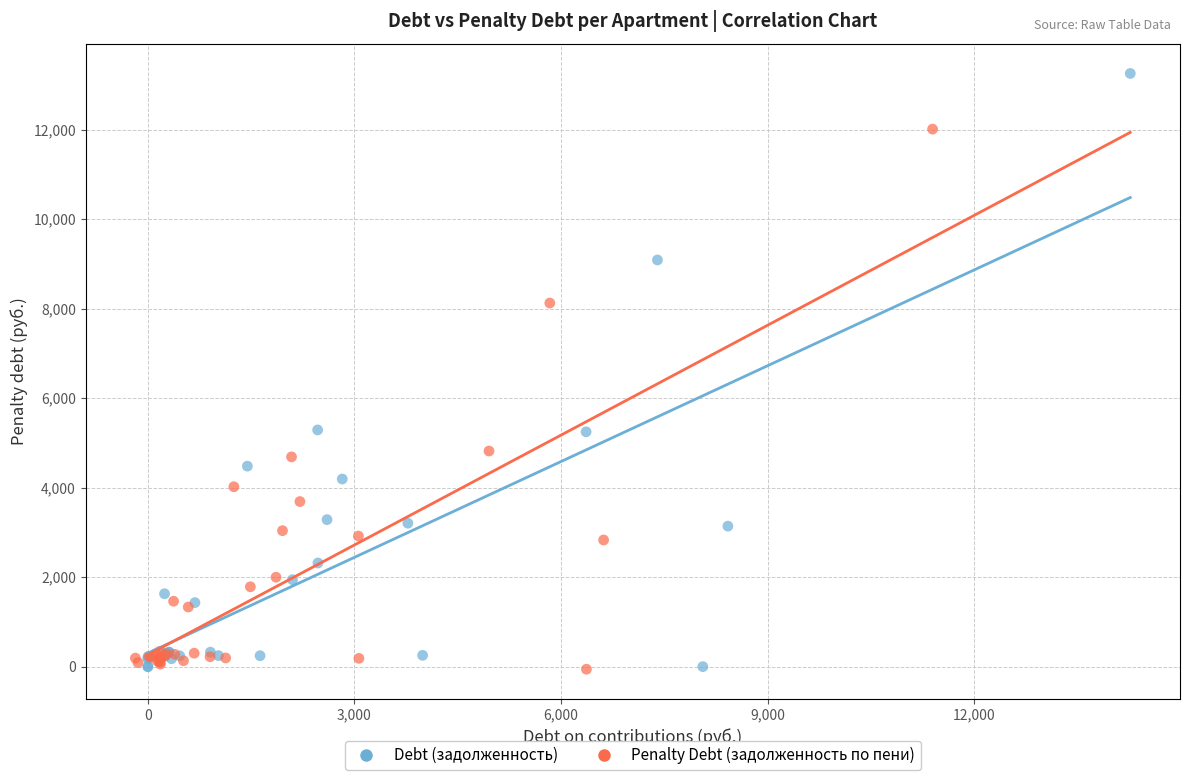

Which series reaches the maximum Y coordinate?

Debt (задолженность)